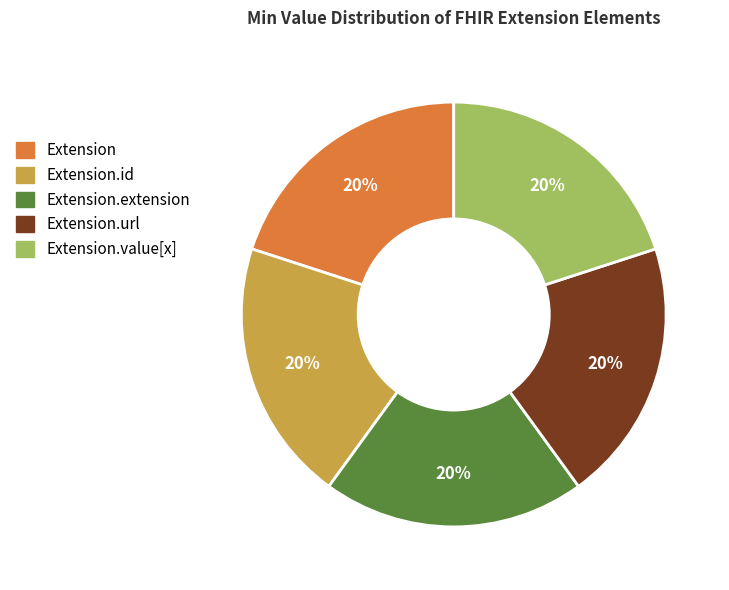

Is there a majority slice in this chart?

No